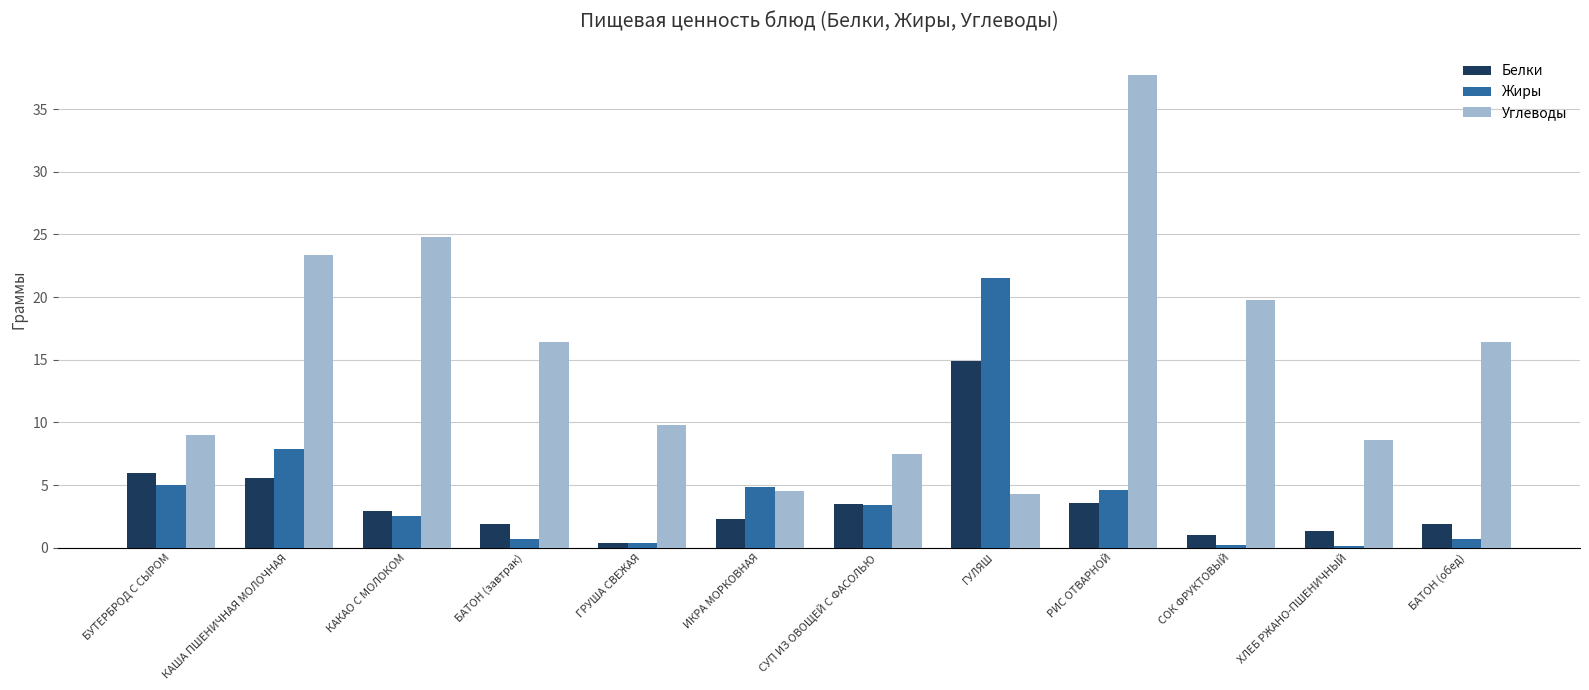

What is the spread (max minus min) of values at БАТОН (завтрак)?

15.7